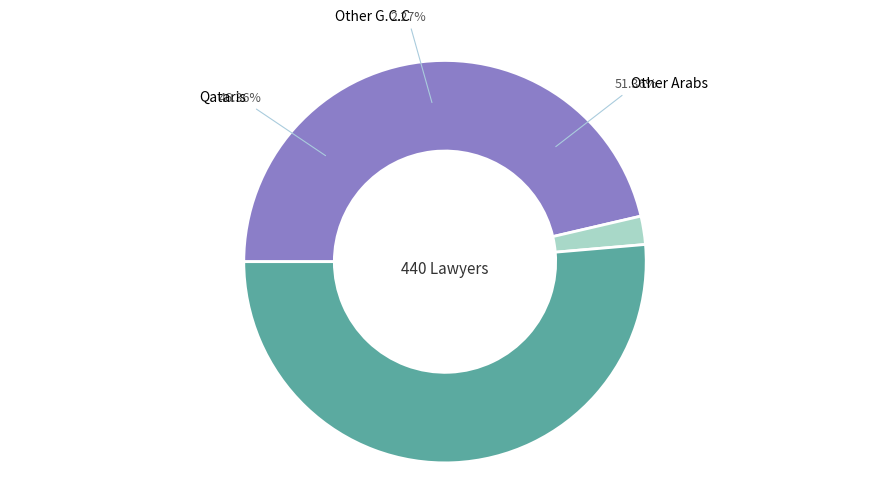

Which slice represents more than half of the pie?

Other Arabs